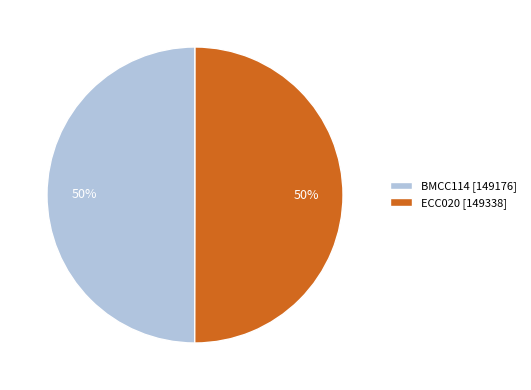

Approximately how many times larger is the value at ECC020 compared to BMCC114?

1.0